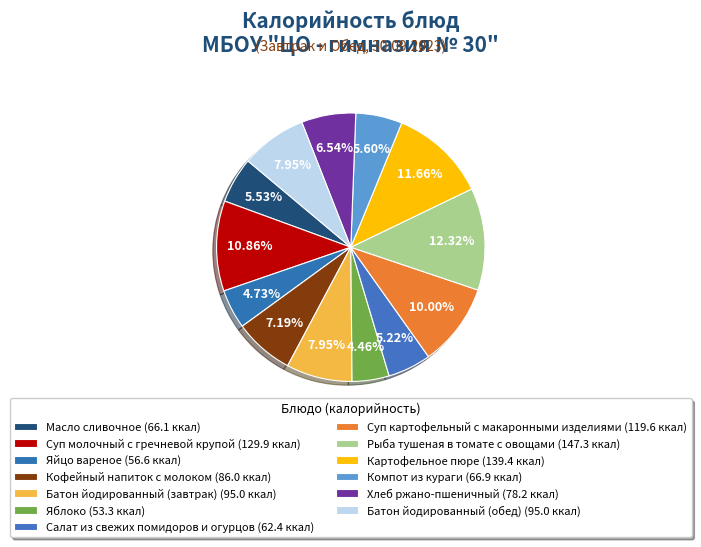

How many slices are in this pie chart?

13